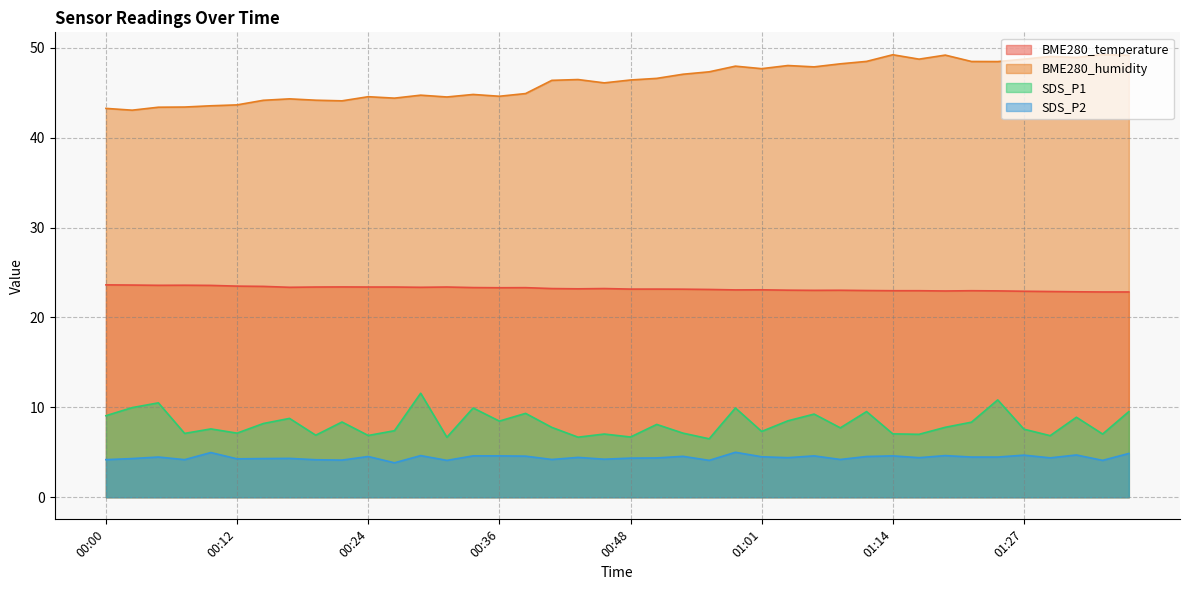

True or false: SDS_P1 has a value of 7.1 at 00:53.

True